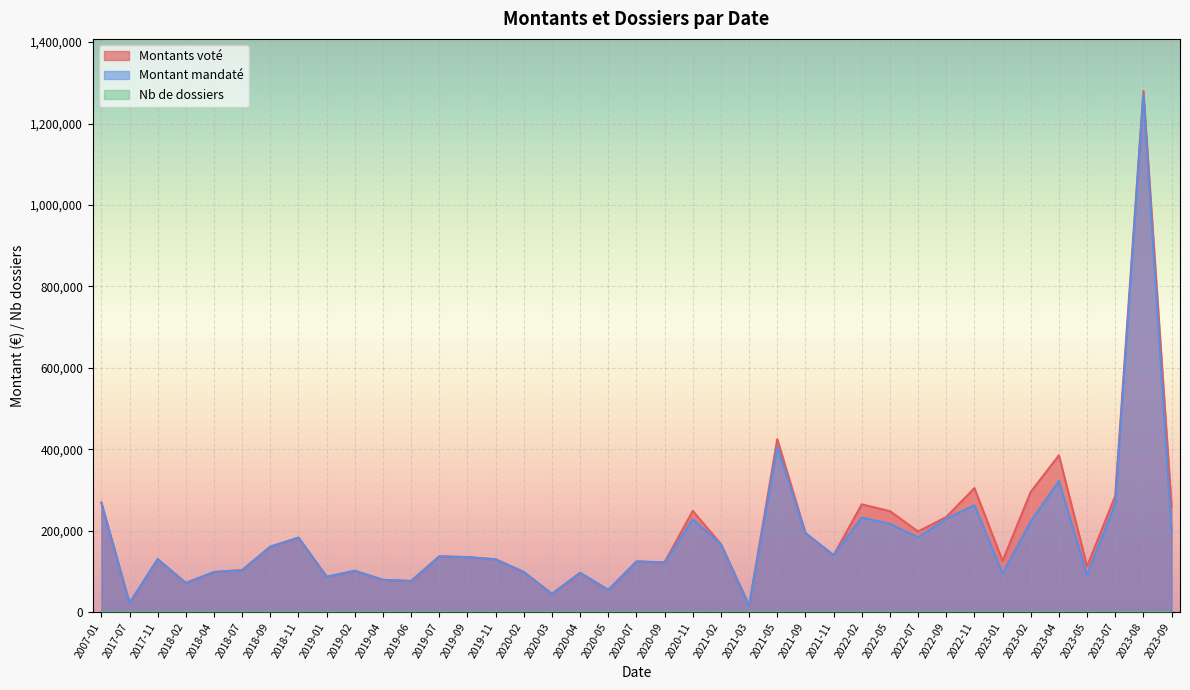

What is the sum of all Montant mandaté values?

7078944.5